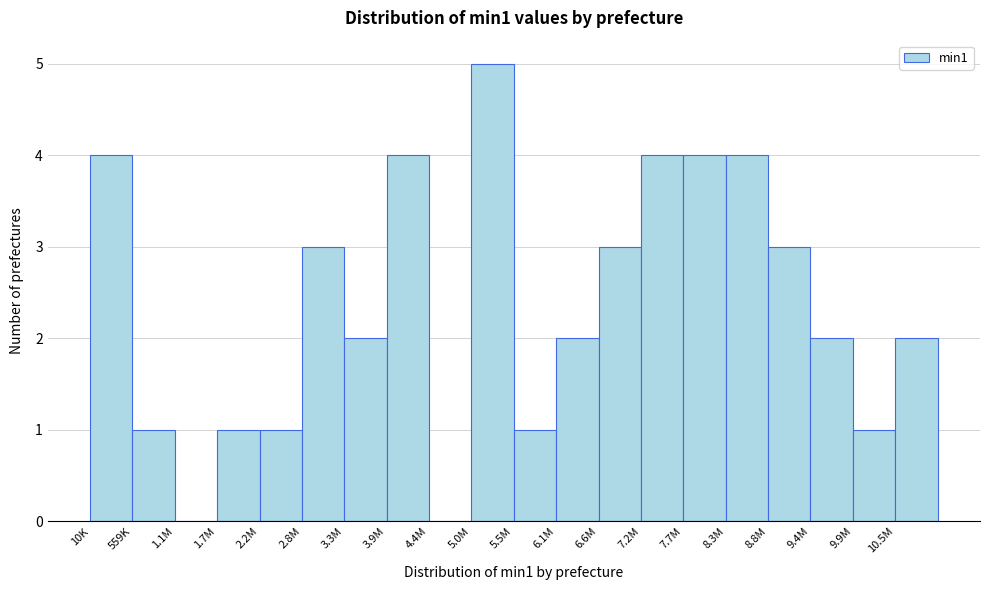

Reading left to right, list all the values displayed in this chart.

10K=4	559K=1	1.1M=0	1.7M=1	2.2M=1	2.8M=3	3.3M=2	3.9M=4	4.4M=0	5.0M=5	5.5M=1	6.1M=2	6.6M=3	7.2M=4	7.7M=4	8.3M=4	8.8M=3	9.4M=2	9.9M=1	10.5M=2